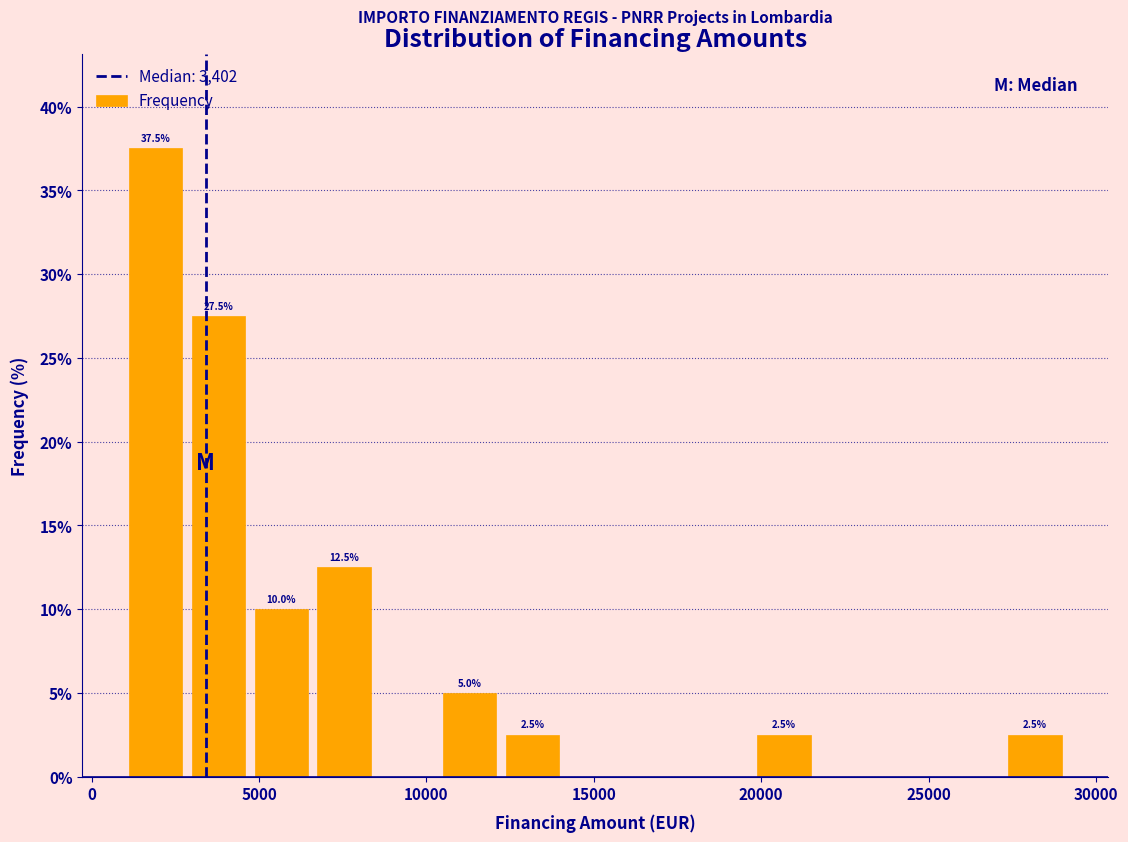

Around what value on the x-axis is the tallest bar? Give the approximate position of its centre, as read against the axis.

2000